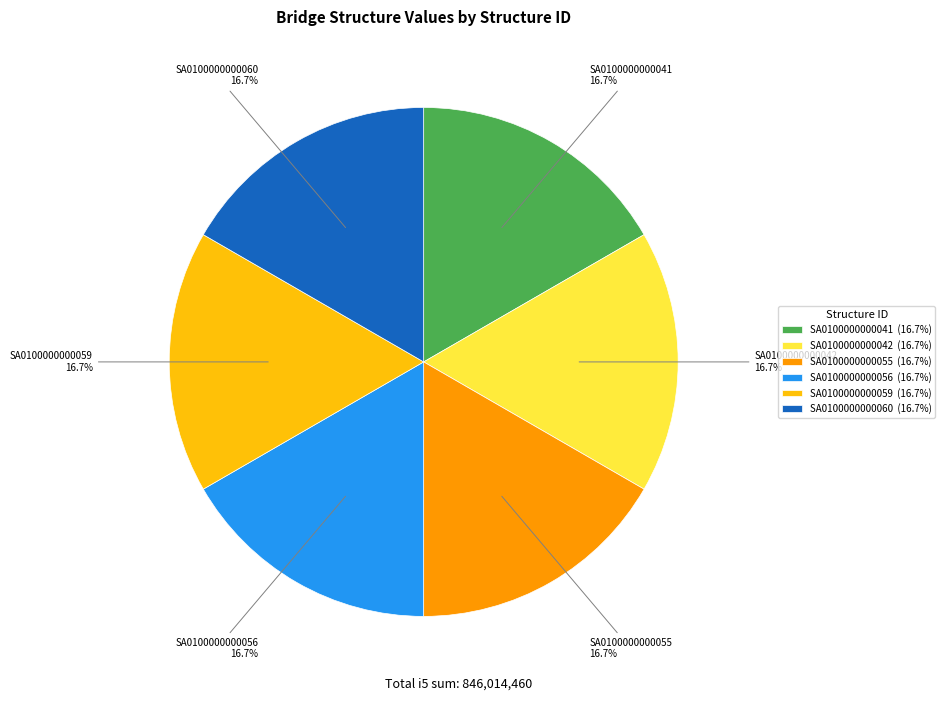

Is it true that SA0100000000041 is 7% of the pie?

False